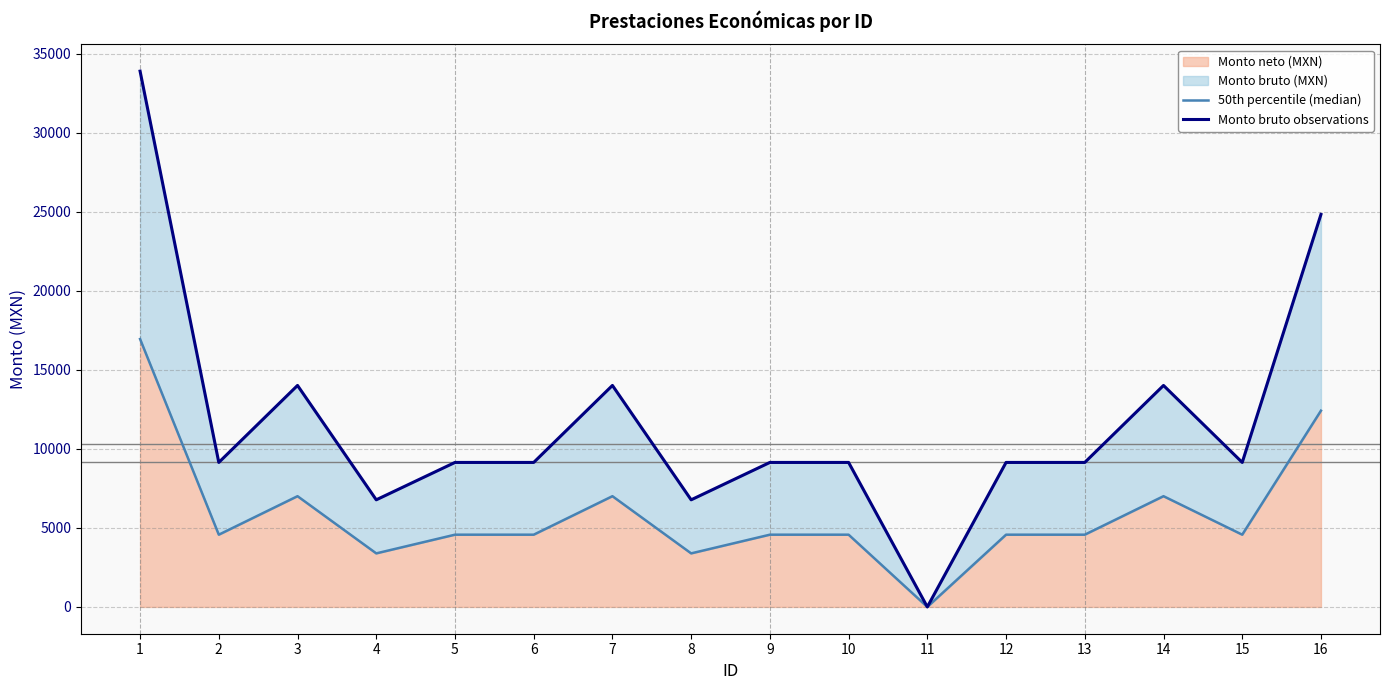

True or false: Monto bruto observations and 50th percentile (median) intersect in this chart.

False